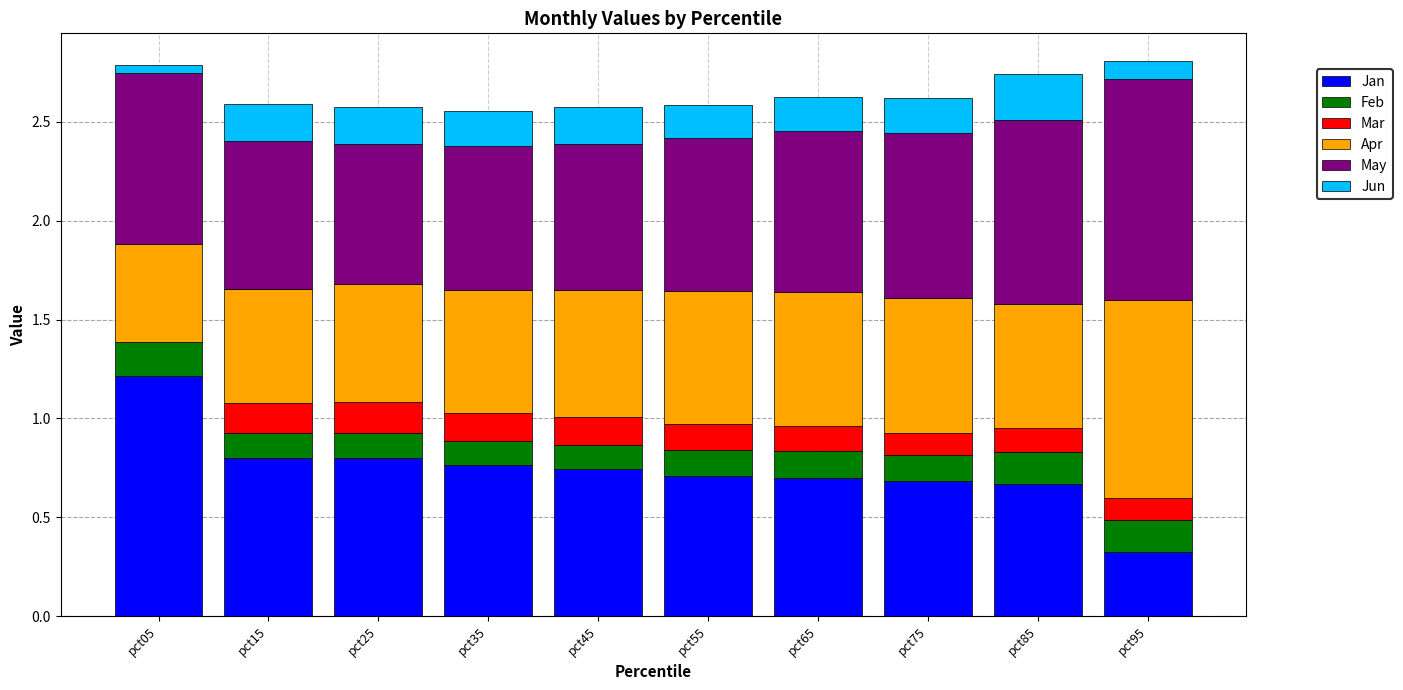

What is the highest value of the Jan series?

1.2